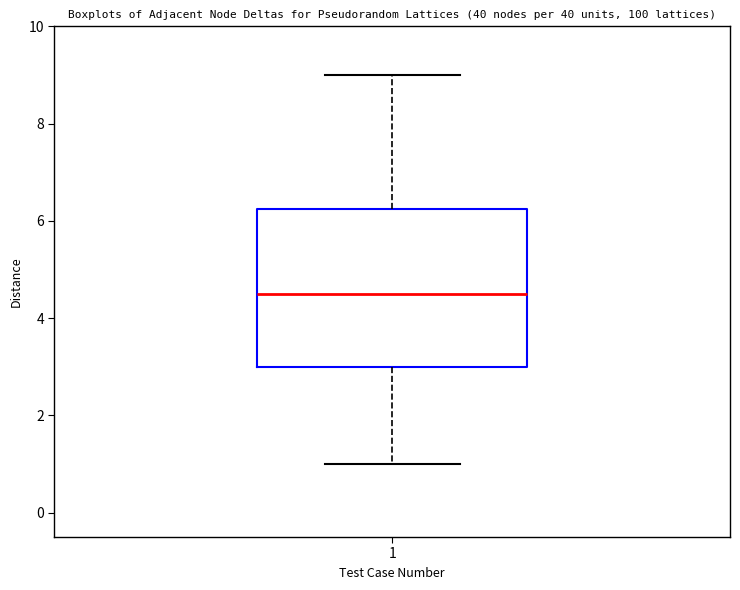

Transcribe this box plot: give where the median line is, the range the box spans, and where the two whiskers end, as read against the y-axis. The values are not printed on the chart, so give them approximately, as read against the axis.

median 4.6, box 3.0 to 6.2, whiskers 1.0 to 9.0